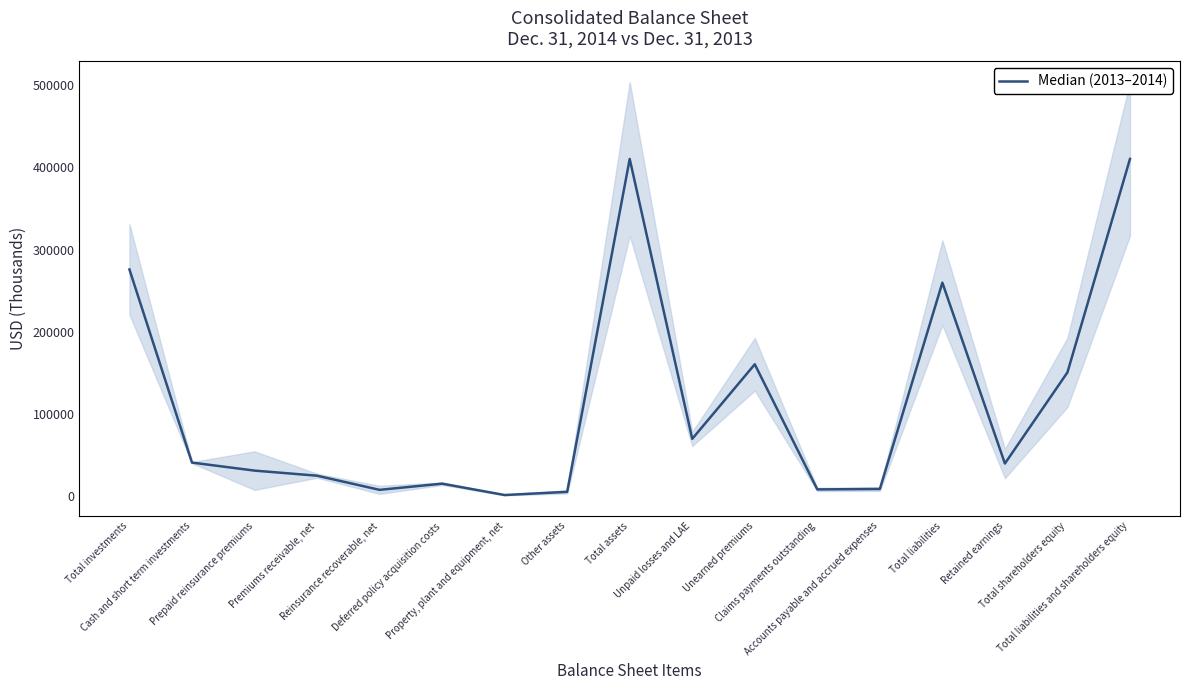

Which category has the lowest value across all series?

Property, plant and equipment, net